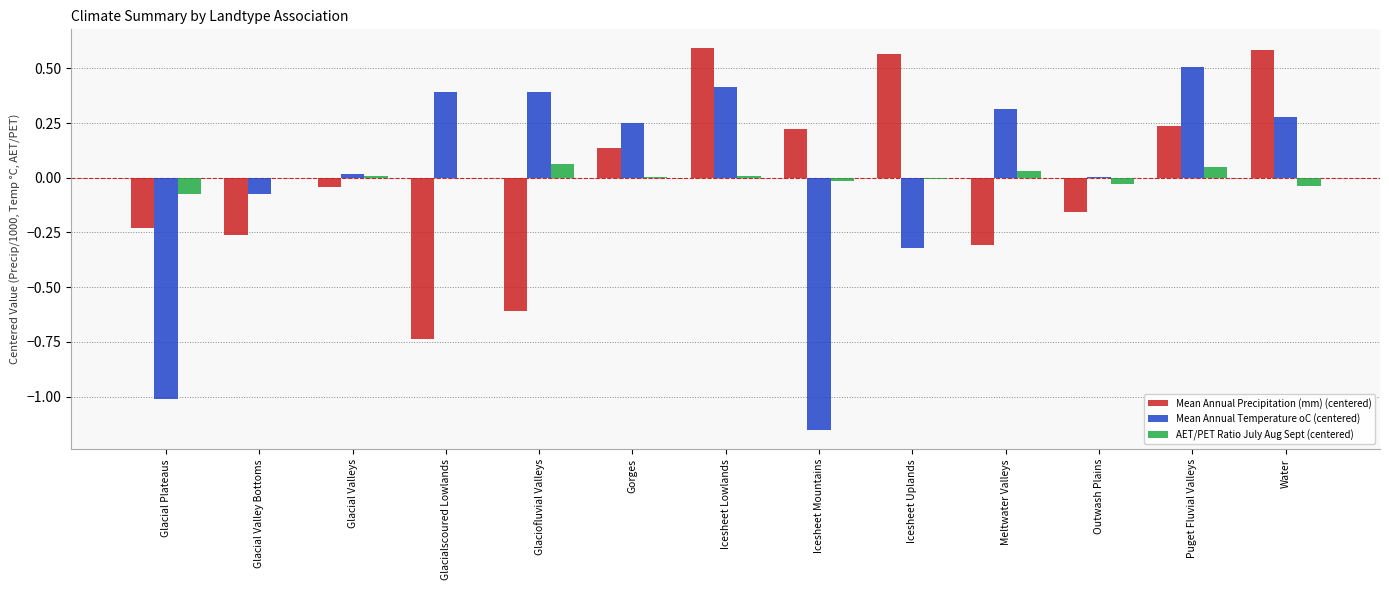

Which series has the widest spread of values?

Mean Annual Temperature oC (centered)